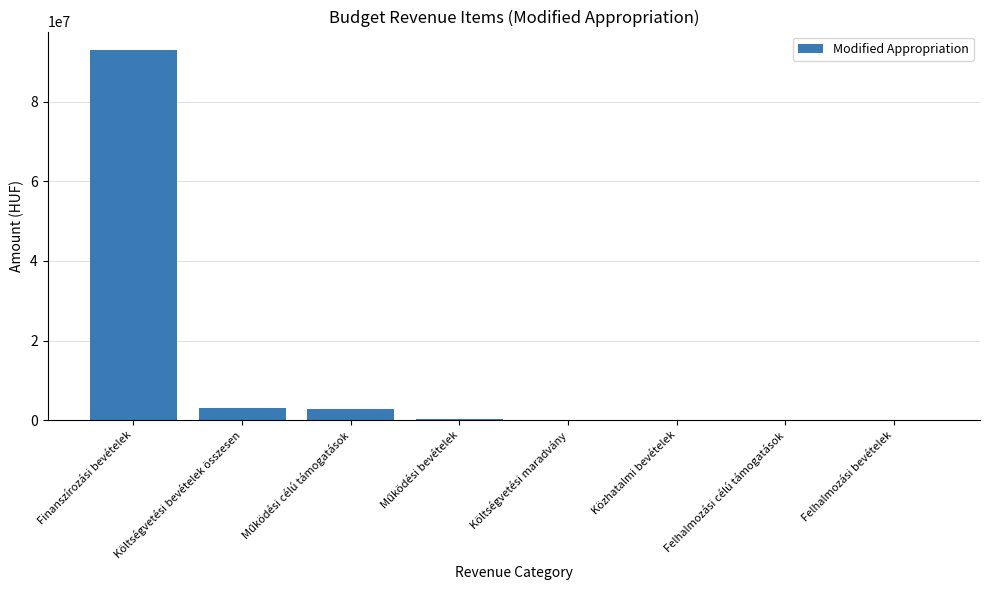

Which label corresponds to the largest value in the chart?

Finanszírozási bevételek